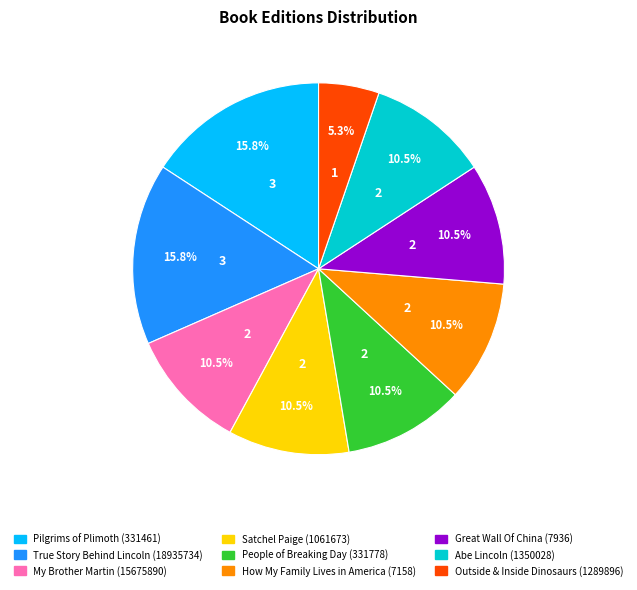

Does any single category account for the majority?

No